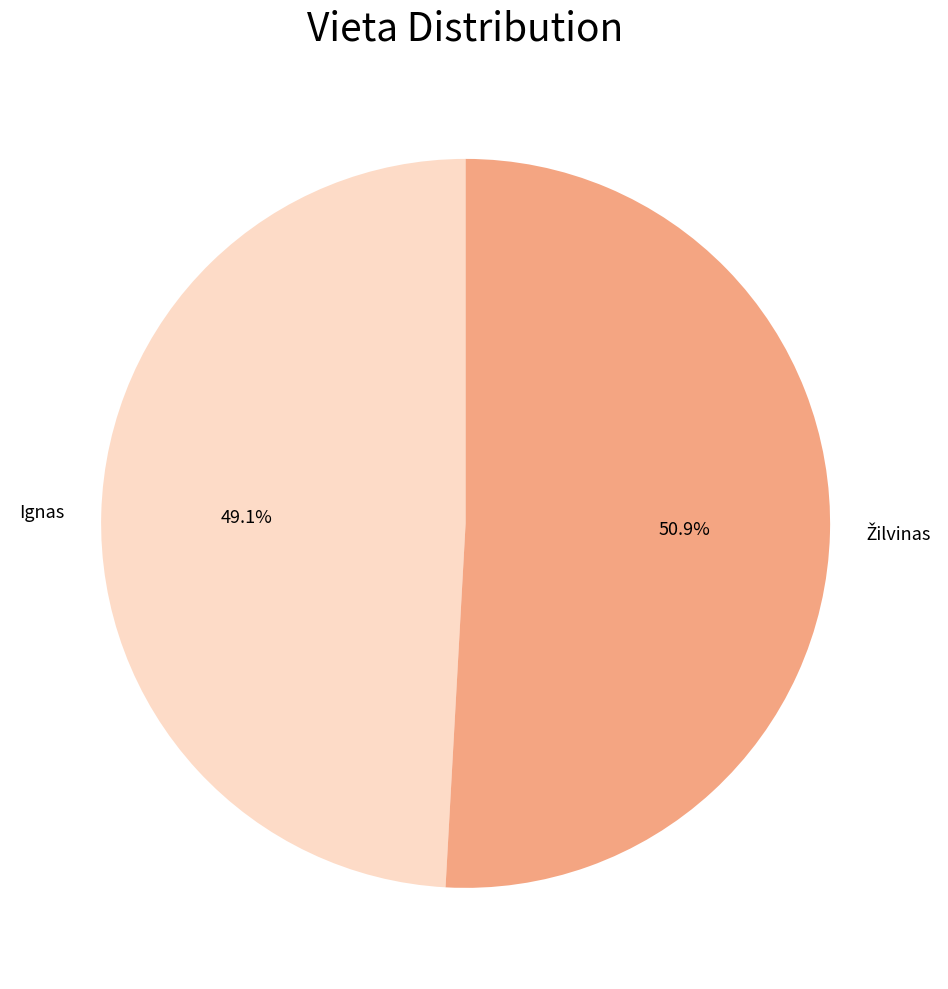

Does any single category account for the majority?

Yes